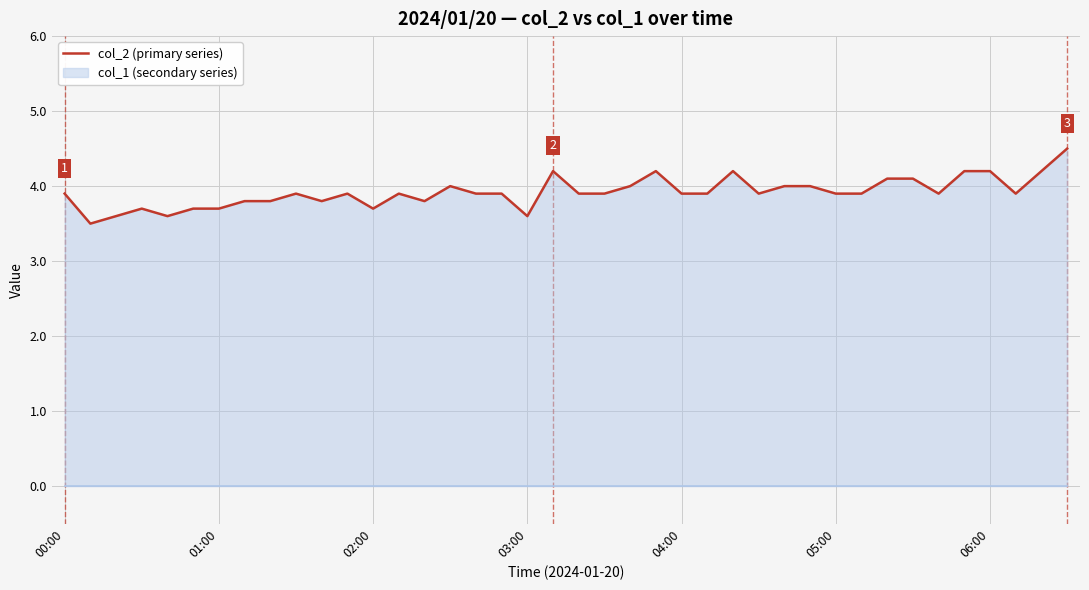

The chart shows a value of 4.5 at 39. True or false?

True